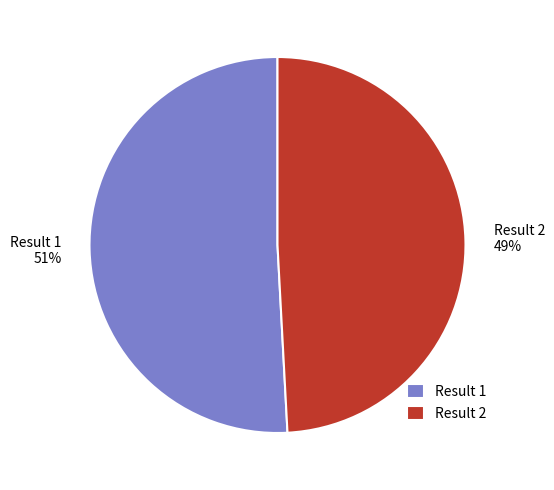

To the nearest percent, what is the average slice percentage?

50%